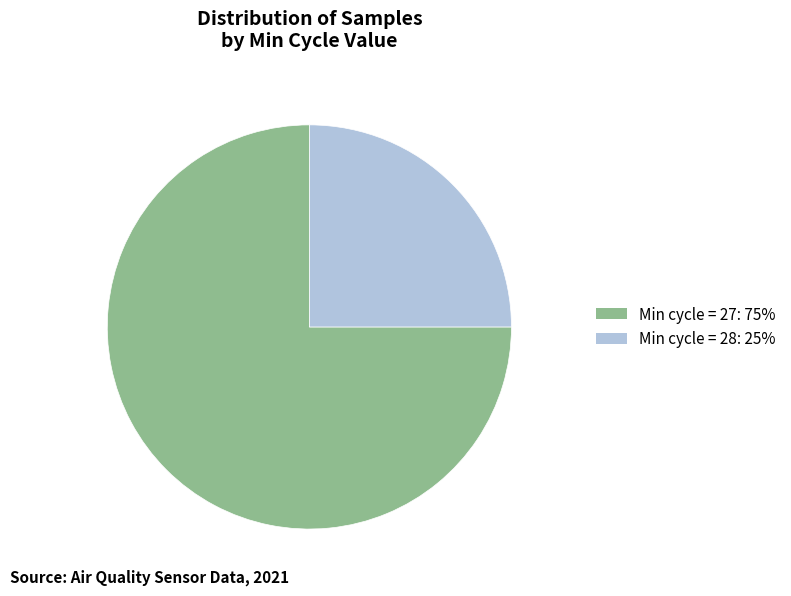

Does any single category account for the majority?

Yes